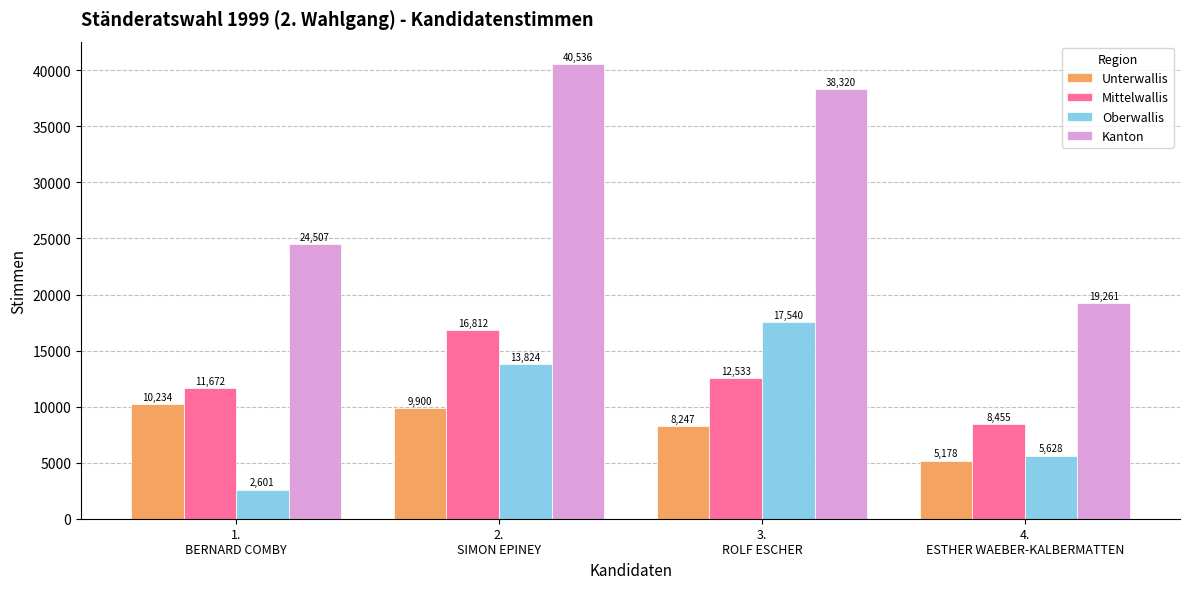

Between 1.
BERNARD COMBY and 2.
SIMON EPINEY, which series saw the biggest shift?

Kanton